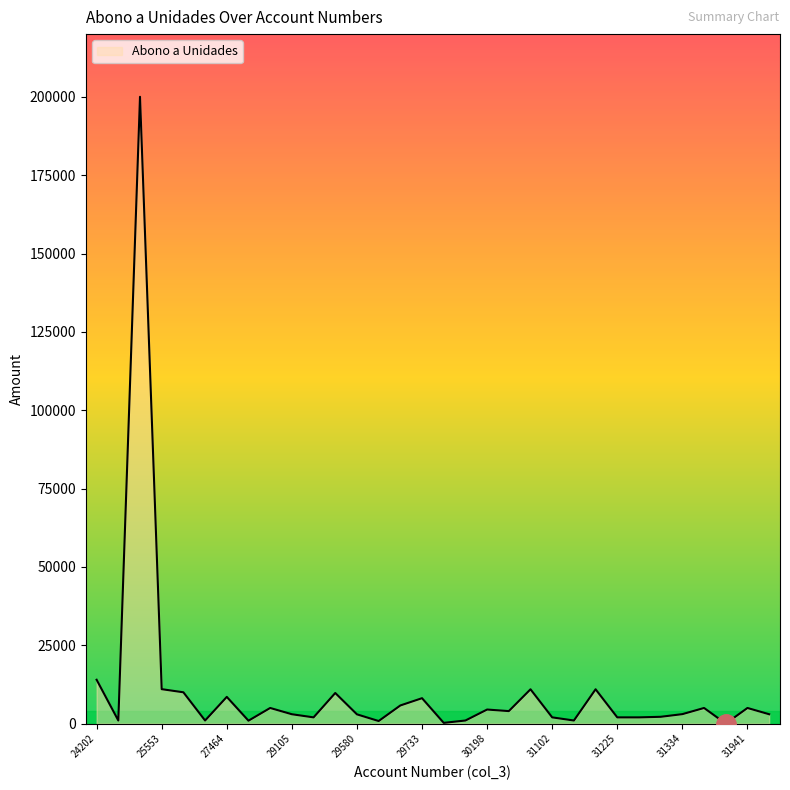

What is the maximum value shown in the chart?

200000.0